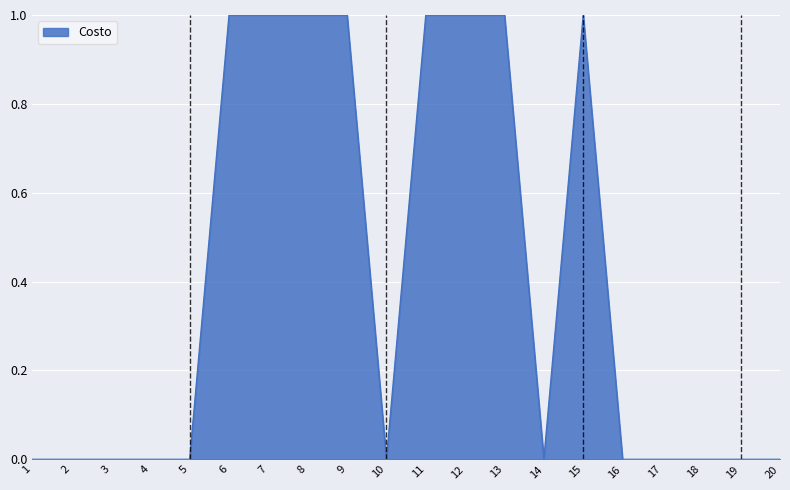

True or false: the data shows 1 at 13.

True